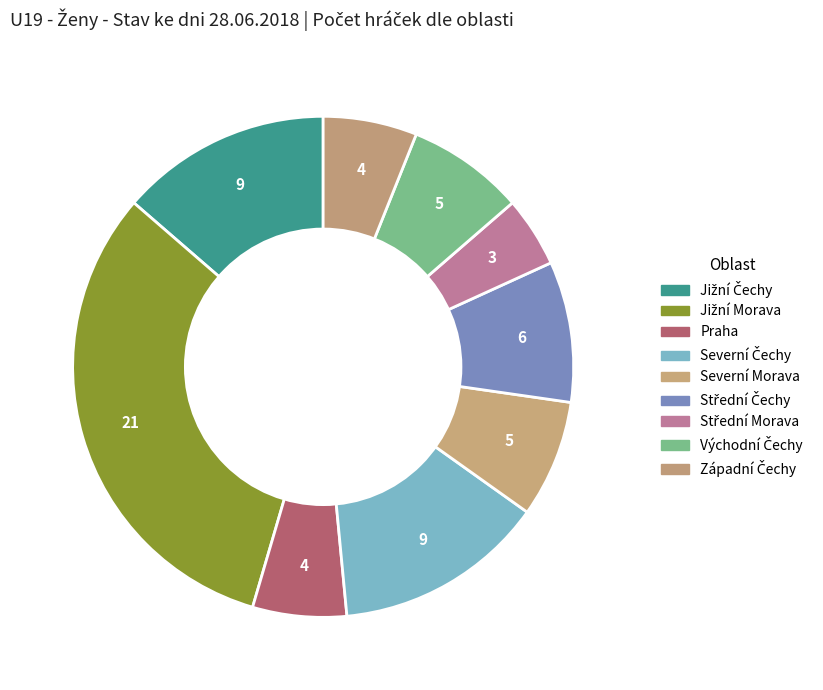

Is it true that Jižní Čechy is 5% of the pie?

False